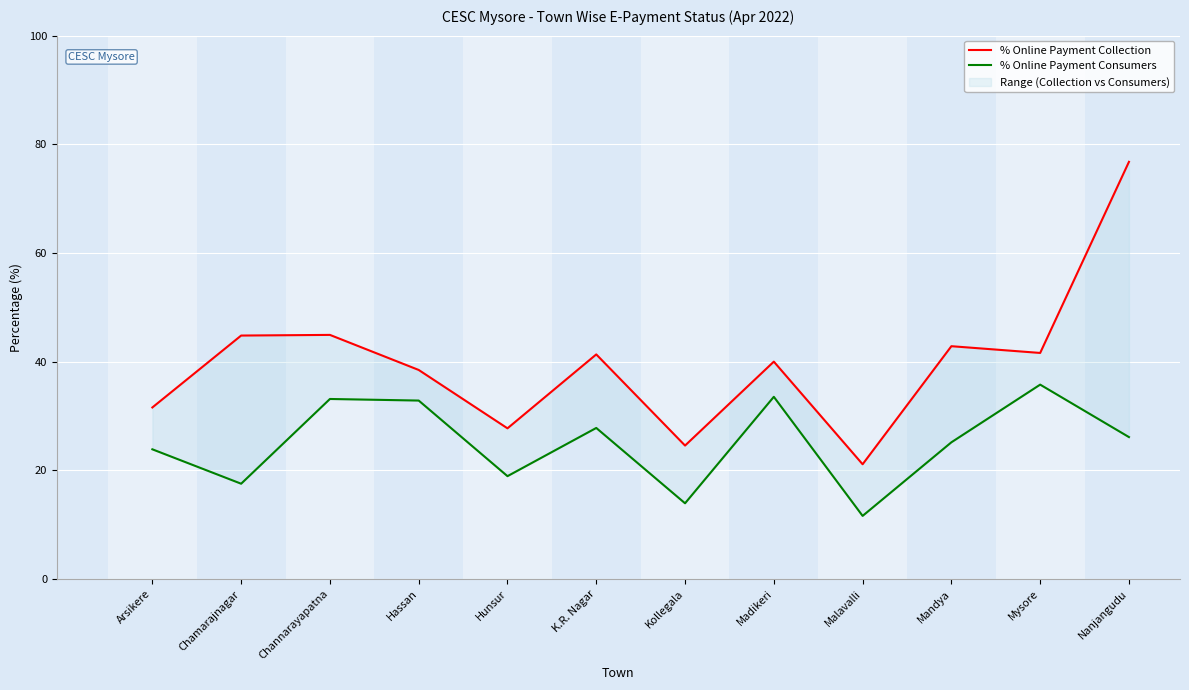

Rank the series at Kollegala from highest to lowest value.

% Online Payment Collection, % Online Payment Consumers